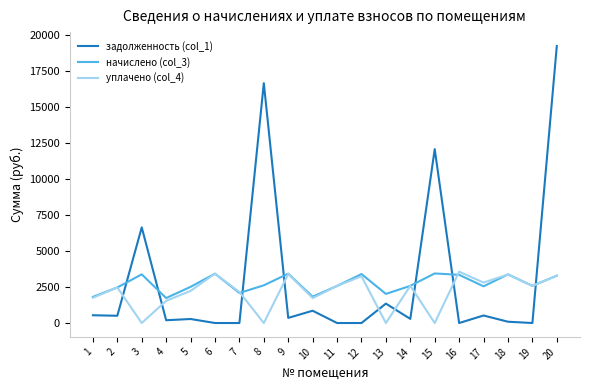

True or false: начислено (col_3) has more than 0 interior local peaks.

True